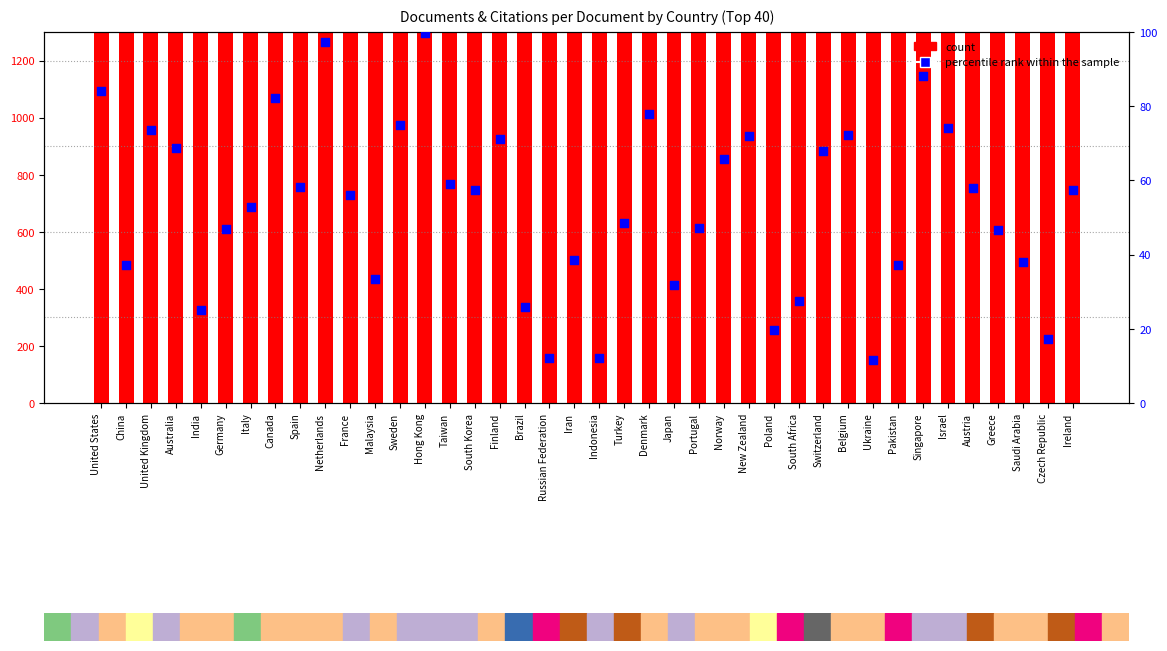

Which series has the largest total across all categories?

count